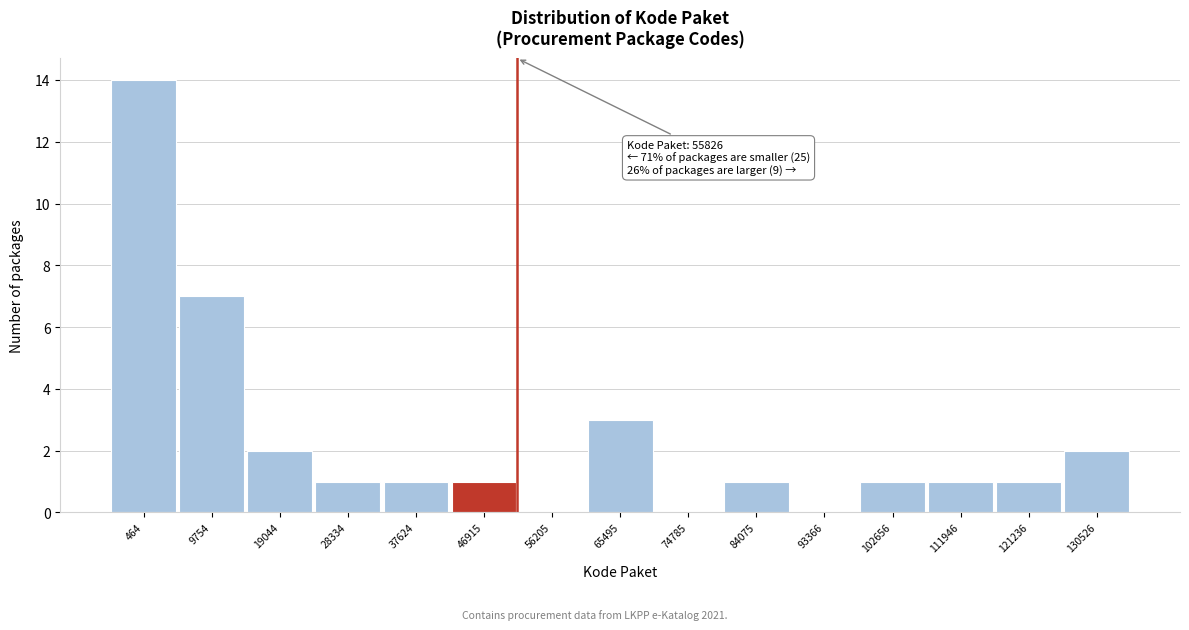

Reading right to left, what are all the values shown in this chart?

130526=2	121236=1	111946=1	102656=1	93366=0	84075=1	74785=0	65495=3	56205=0	46915=1	37624=1	28334=1	19044=2	9754=7	464=14